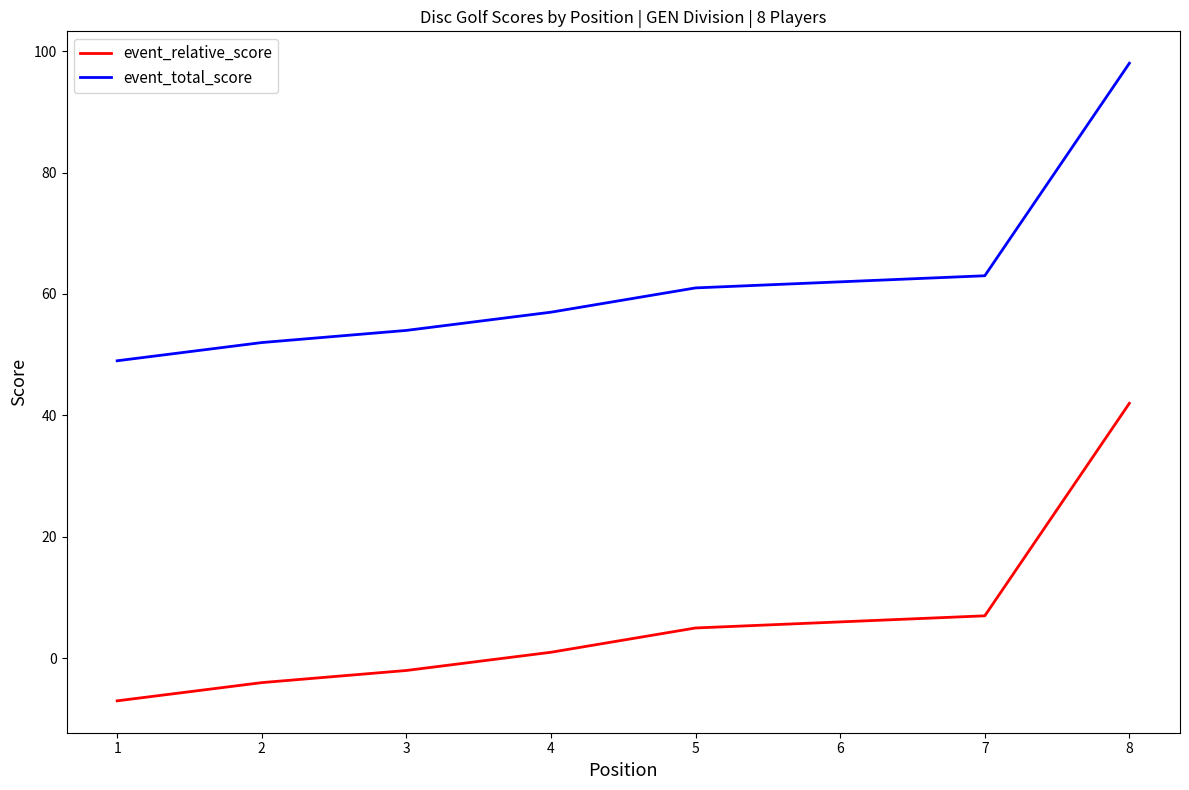

What is the smallest value displayed?

-7